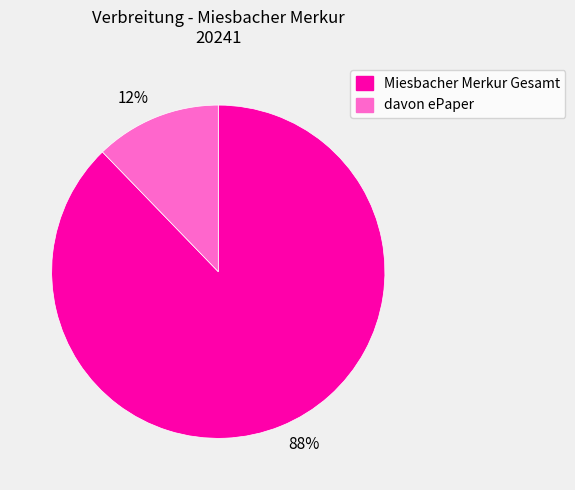

To the nearest percent, what percentage of the pie is 88%?

88%